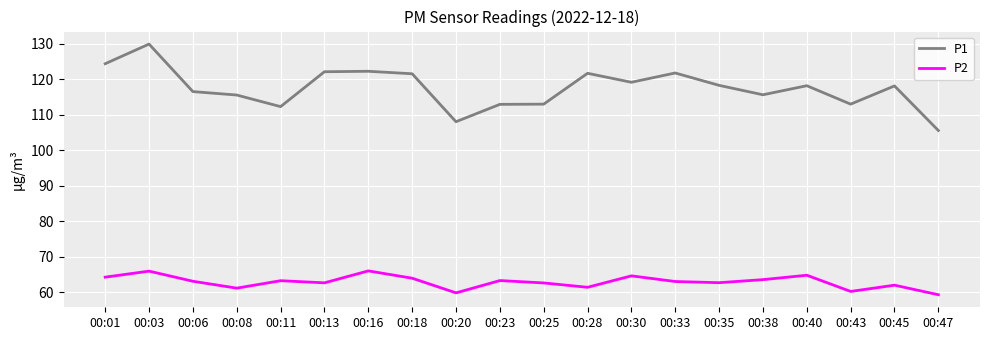

What is the maximum value for P1?

130.0